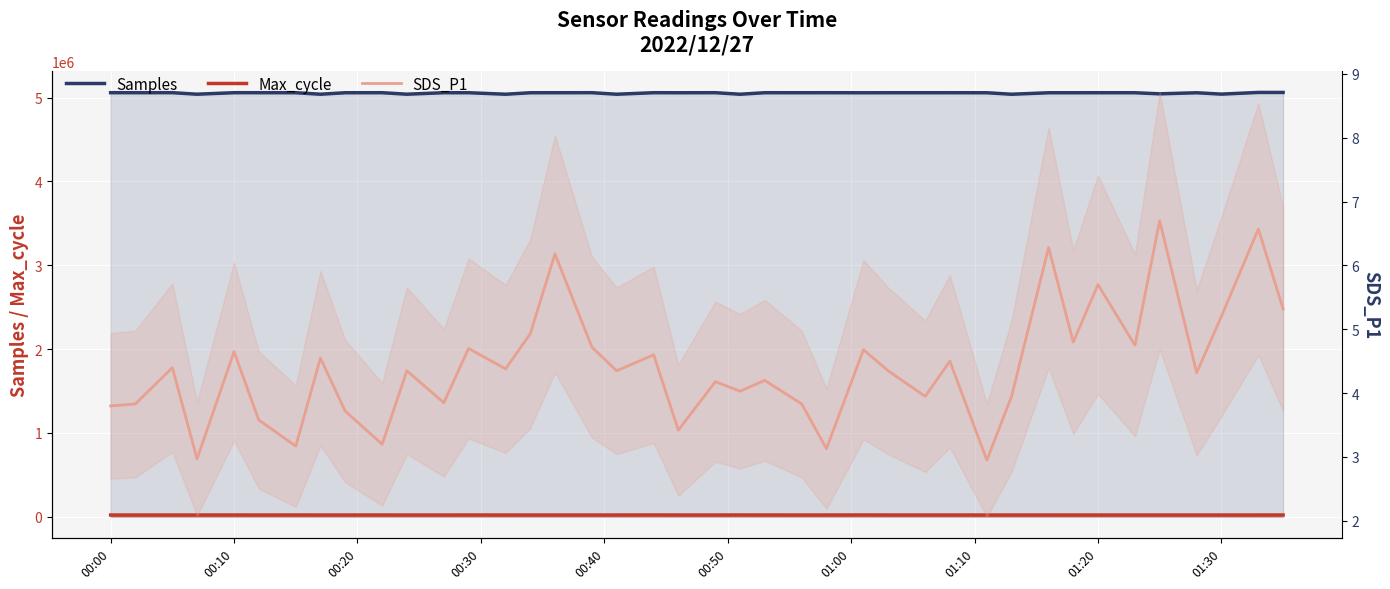

How many series are shown in this chart?

3